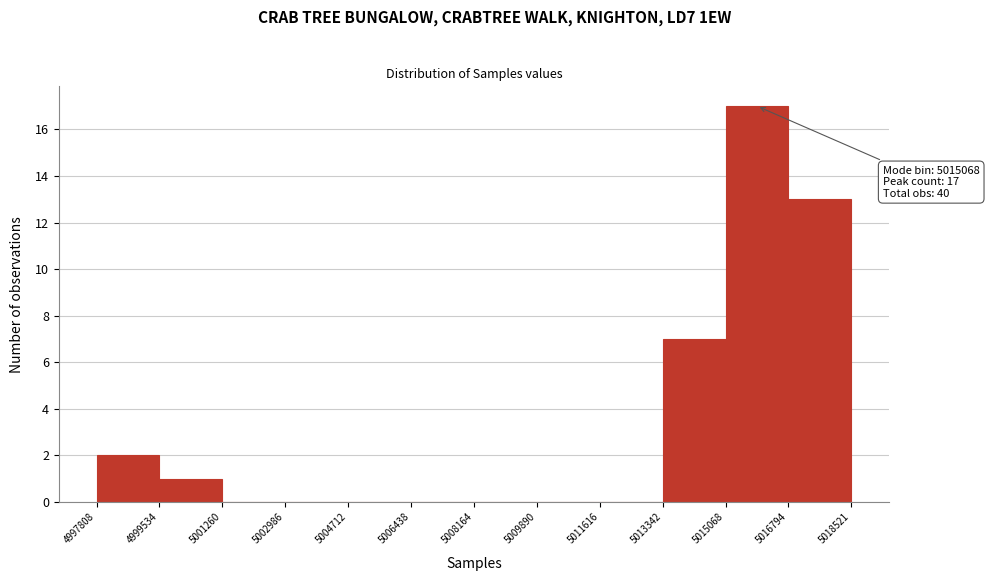

Which range on the x-axis has the tallest bar?

5015068 to 5016794